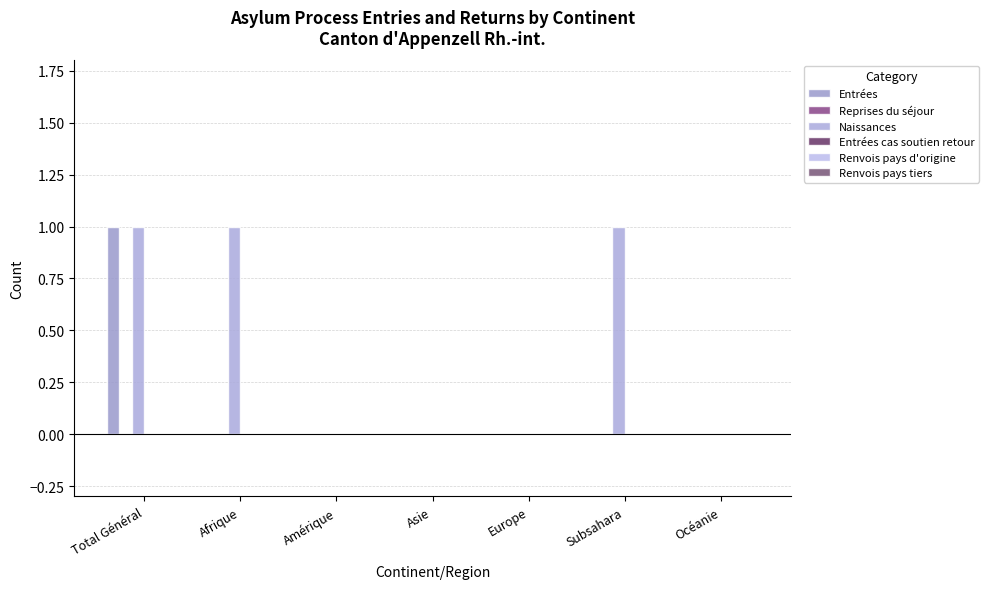

Which series has the widest spread of values?

Entrées